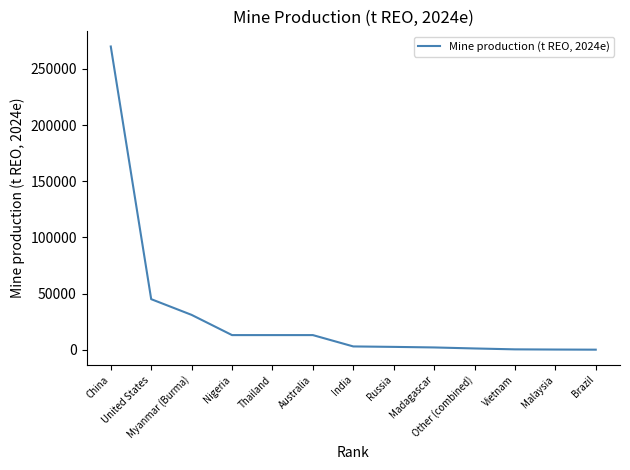

How many values are below 2900?

6